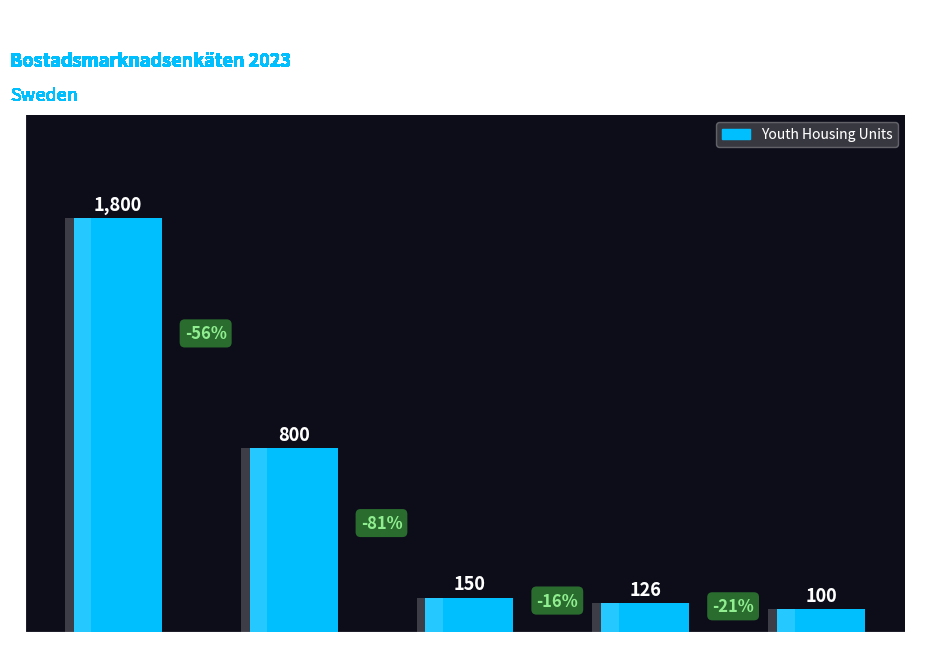

How many bars are there in total?

5